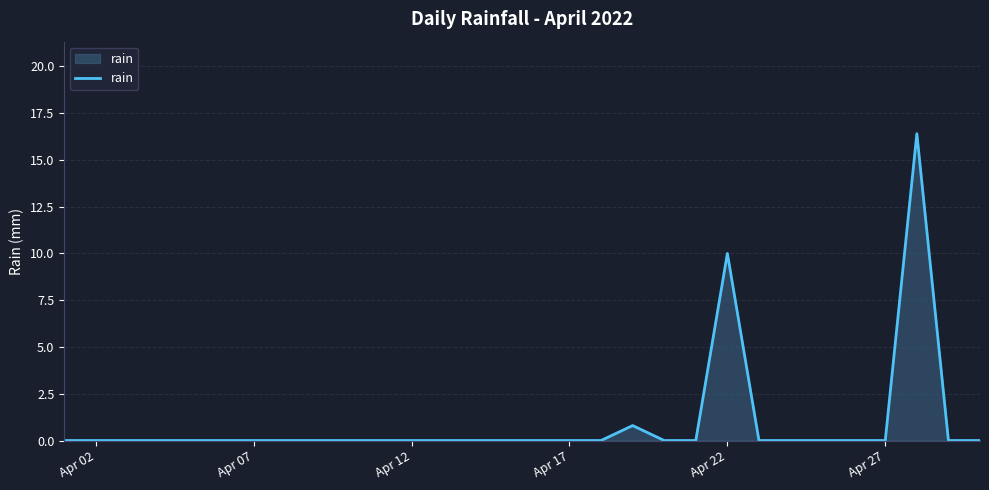

Reading left to right, transcribe all the data shown in this chart.

0.0	0.0	0.0	0.0	0.0	0.0	0.0	0.0	0.0	0.0	0.0	0.0	0.0	0.0	0.0	0.0	0.0	0.0	0.8	0.0	0.0	10.0	0.0	0.0	0.0	0.0	0.0	16.4	0.0	0.0